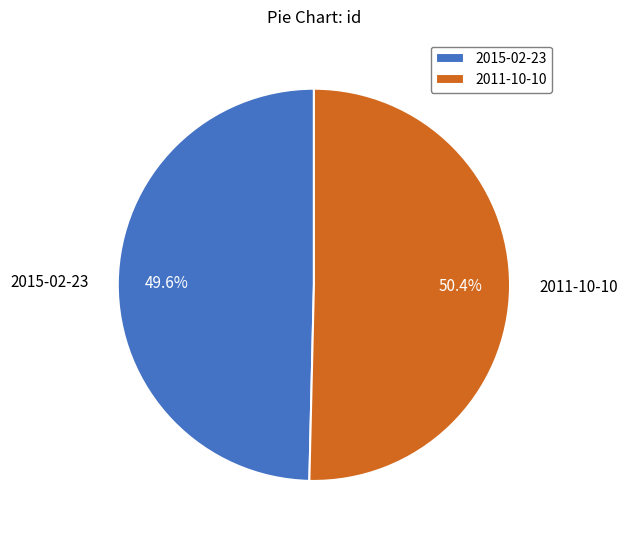

Which has a higher value, 2011-10-10 or 2015-02-23?

2011-10-10